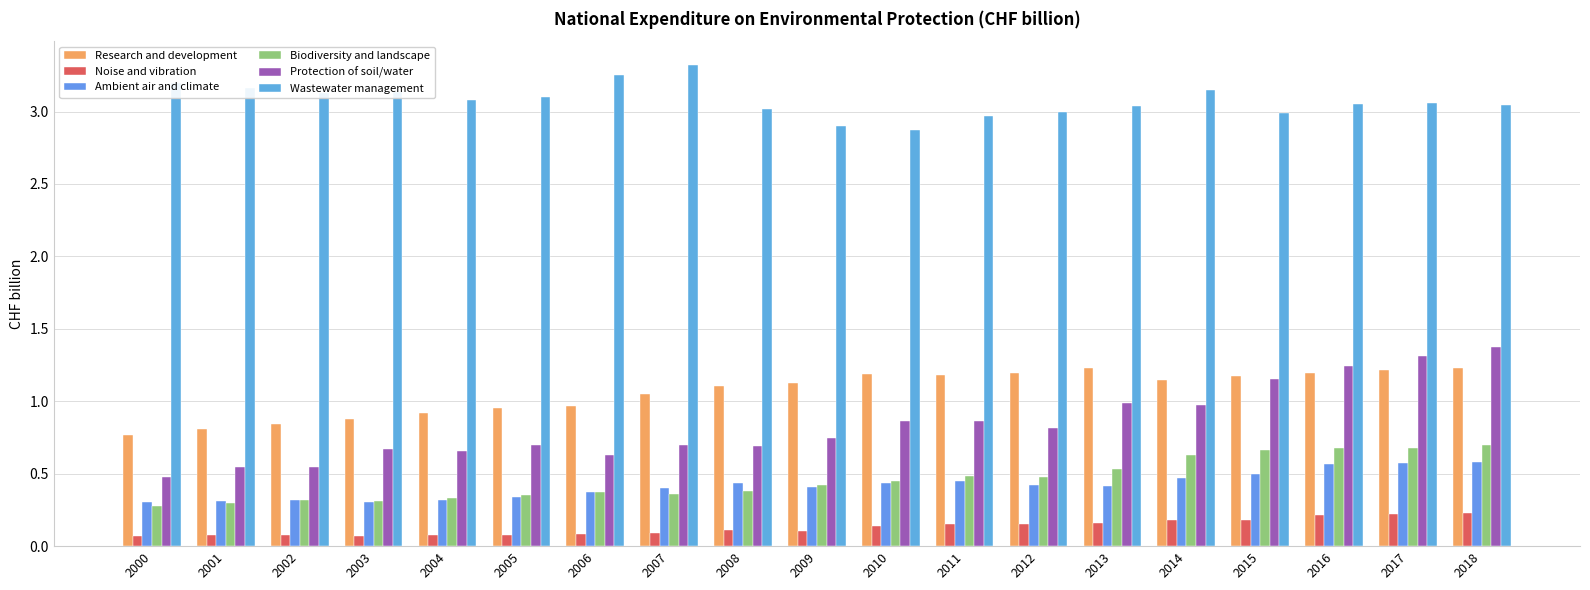

True or false: Protection of soil/water has a value of 0.5 at 2000.

True